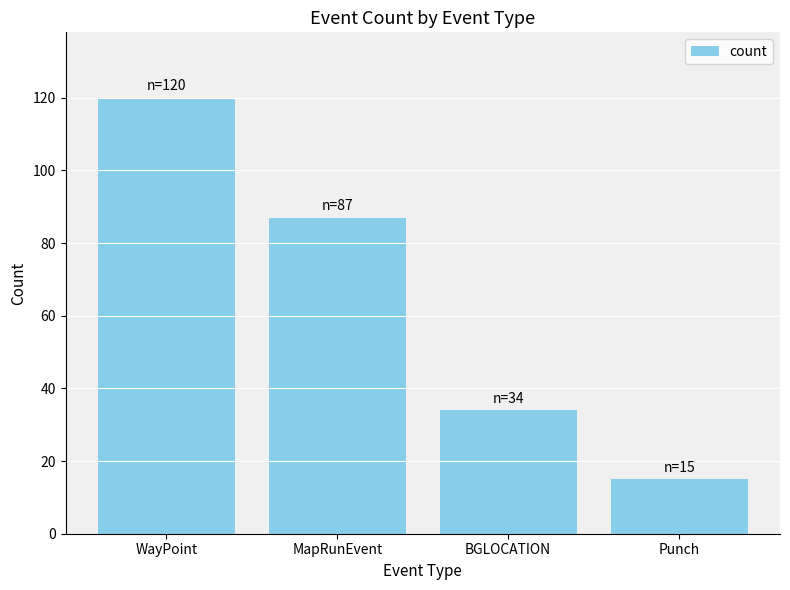

What is the value of the 3rd bar from the left?

34